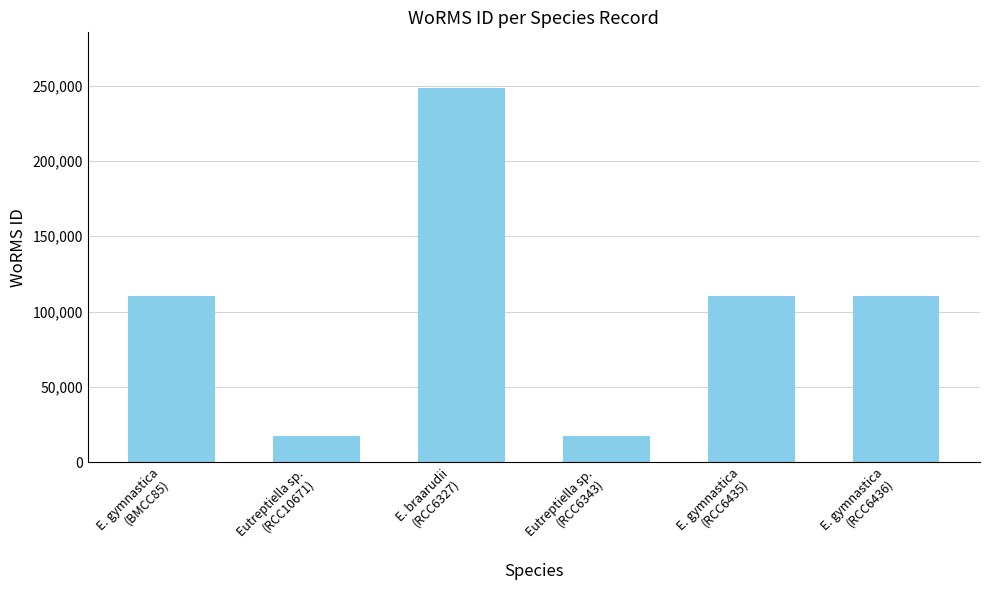

What is the maximum value shown in the chart?

248121